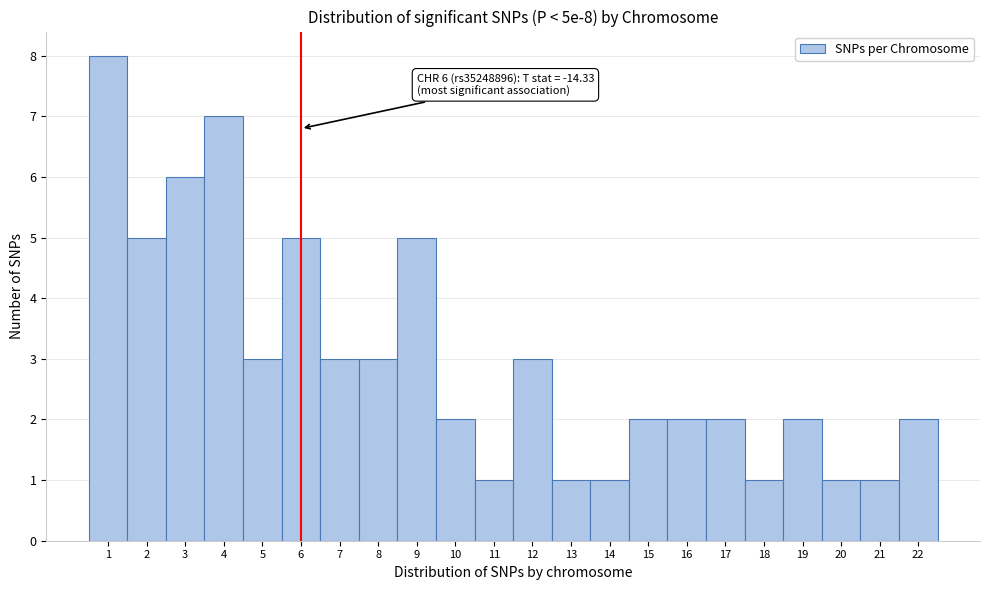

Over which range of the x-axis is the bar tallest?

0.5 to 1.5